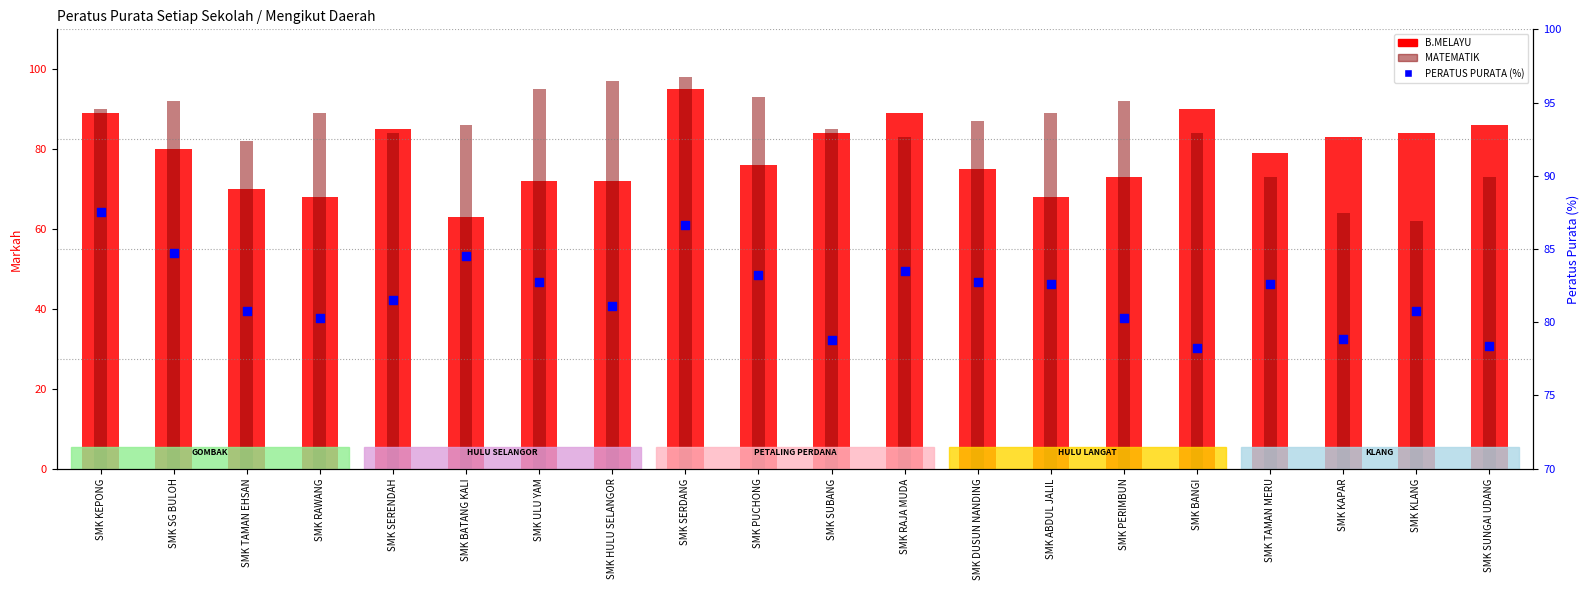

Which series has the widest spread of Y values?

MATEMATIK